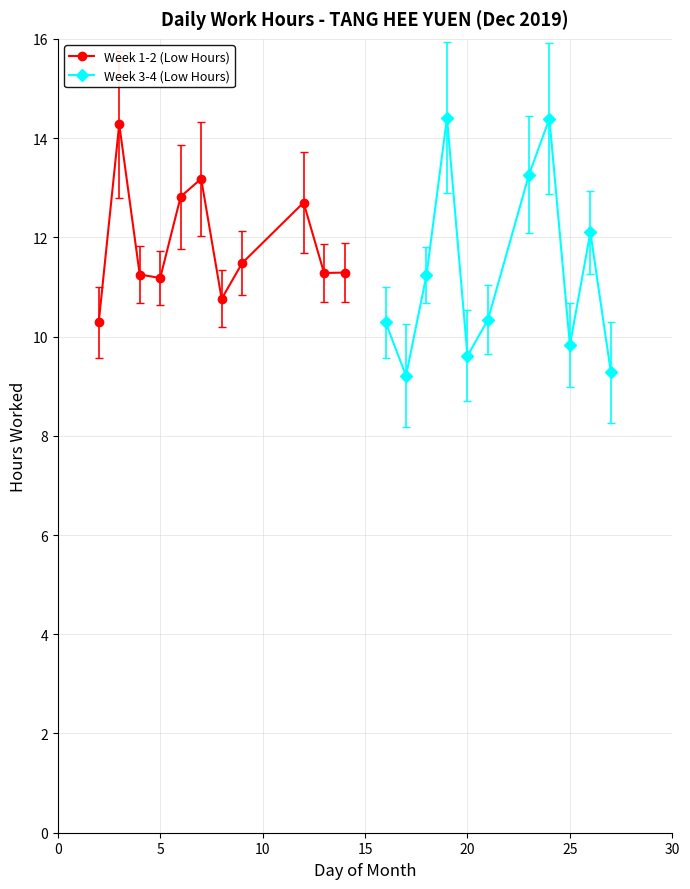

What is the value of the Week 1-2 (Low Hours) point at the 1st from the left?

10.3